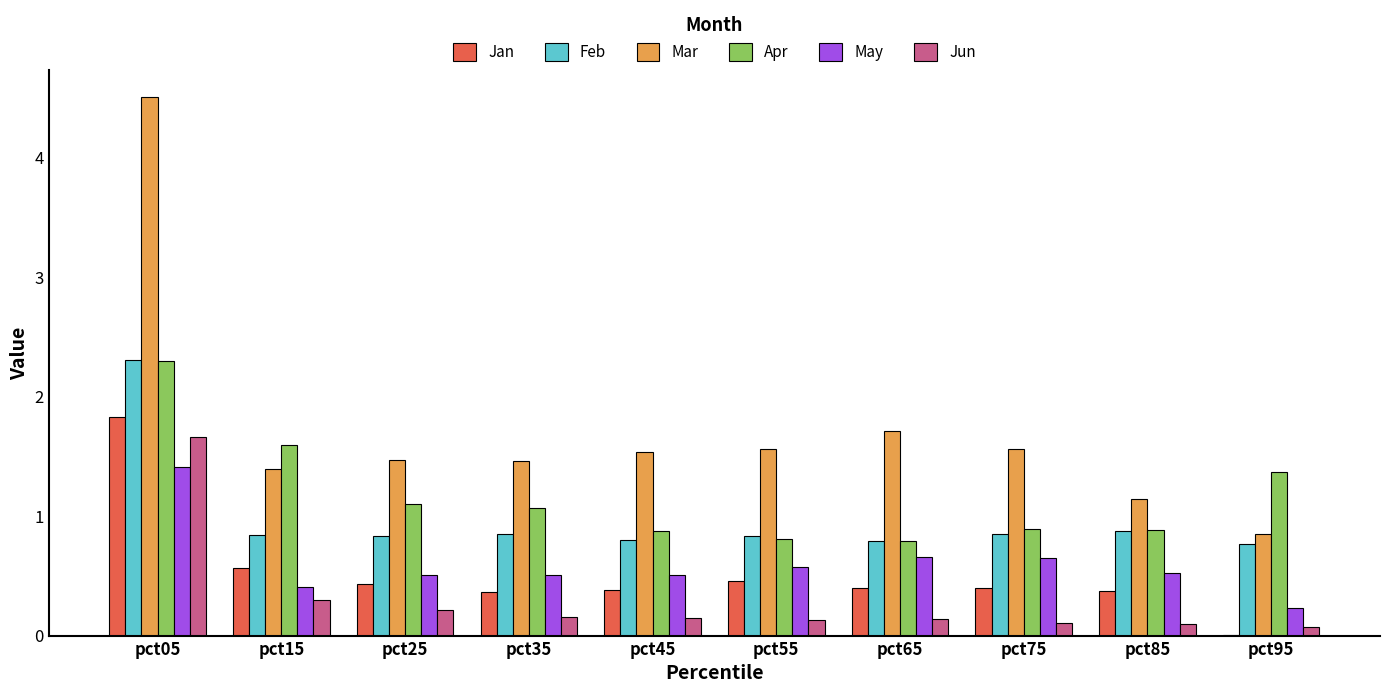

True or false: May has a value of 0.3 at pct25.

False